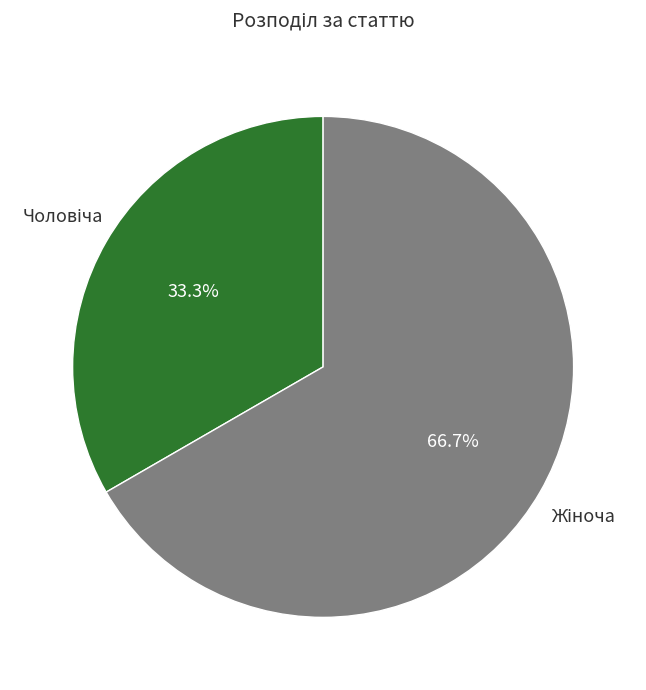

To the nearest percent, what is the average slice percentage?

50%